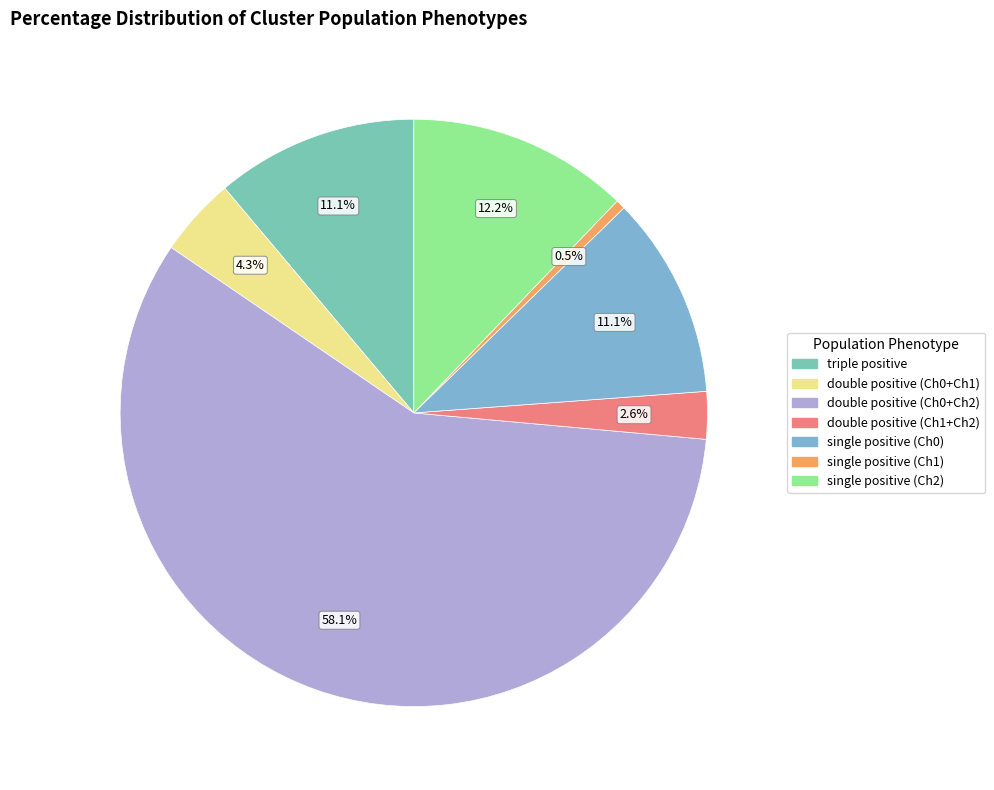

Count the number of slices in the pie.

7